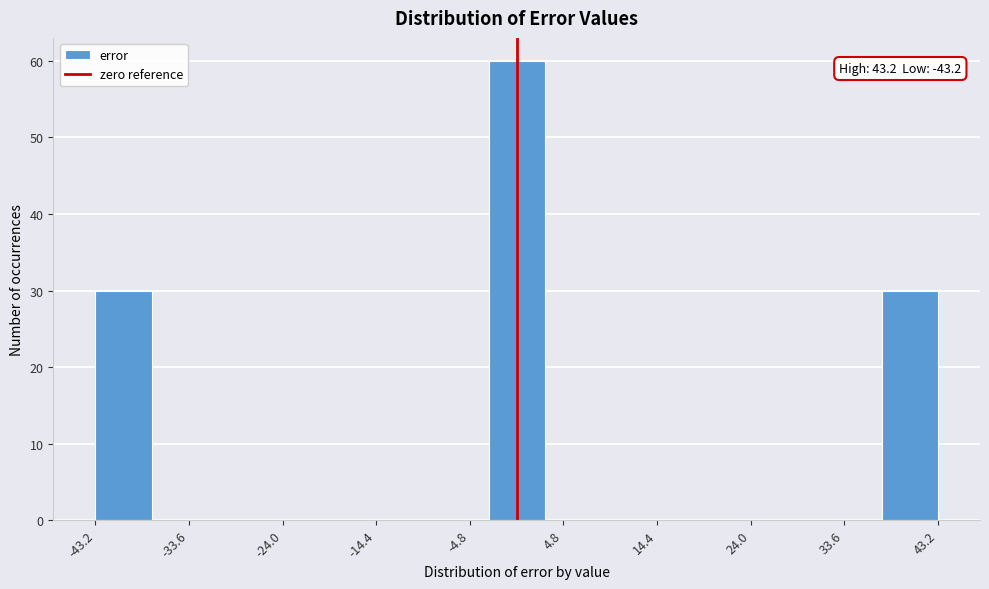

Over which range of the x-axis is the bar tallest?

-3 to 3